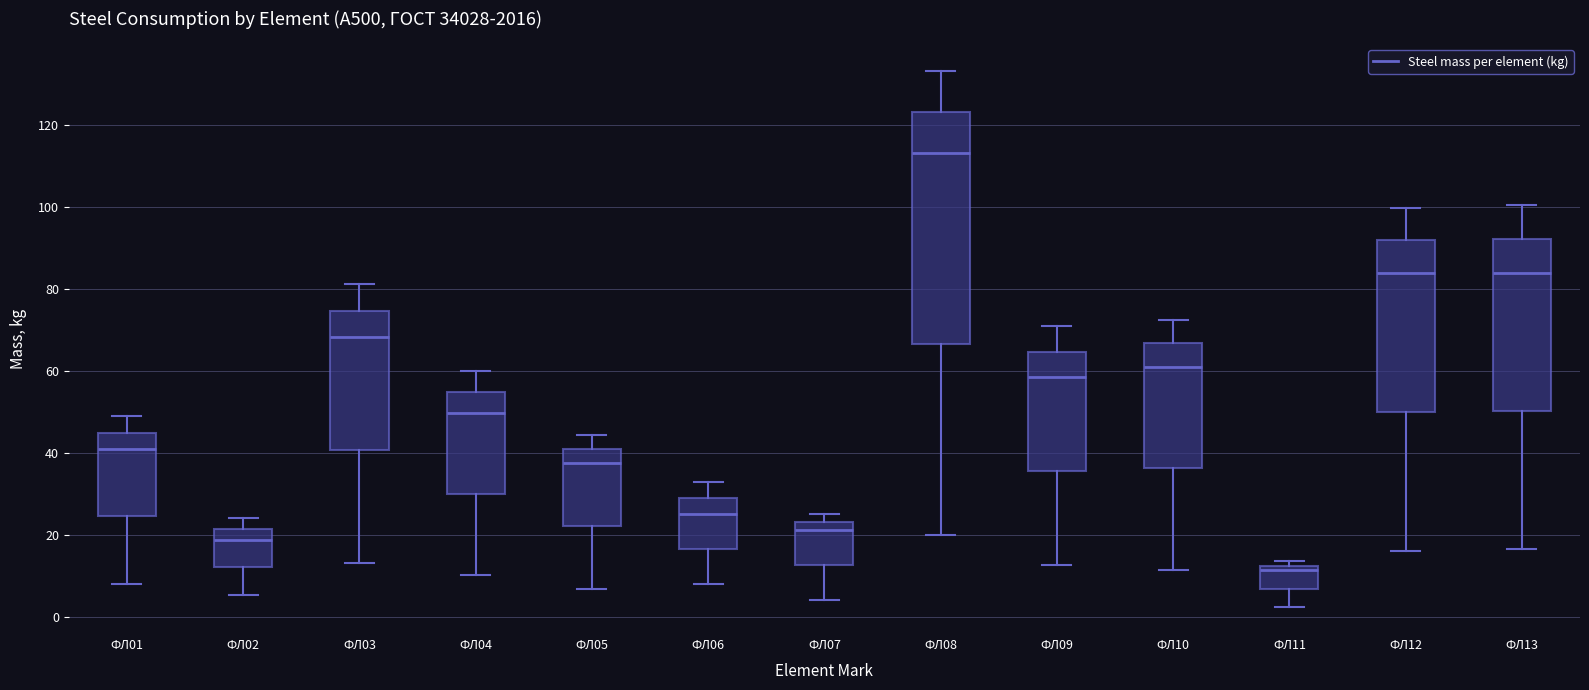

Which box's median line is the lowest?

ФЛ11